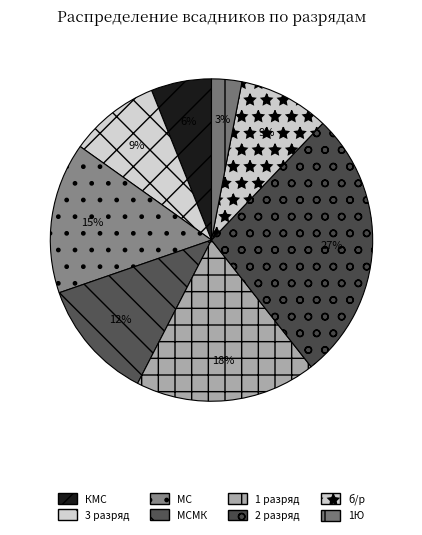

How many slices are in this pie chart?

8